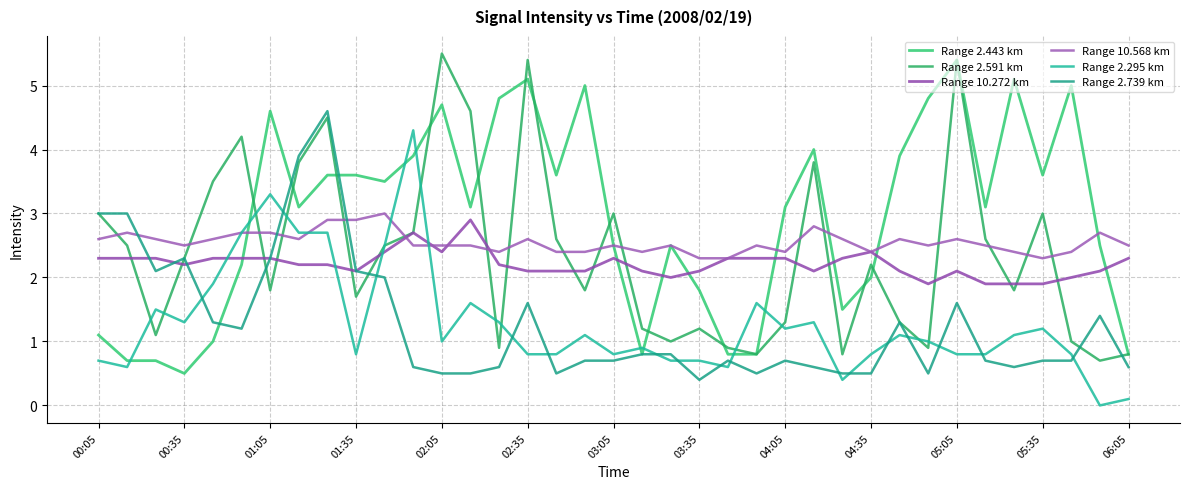

At which label is Range 2.591 km closest to 3?

00:05